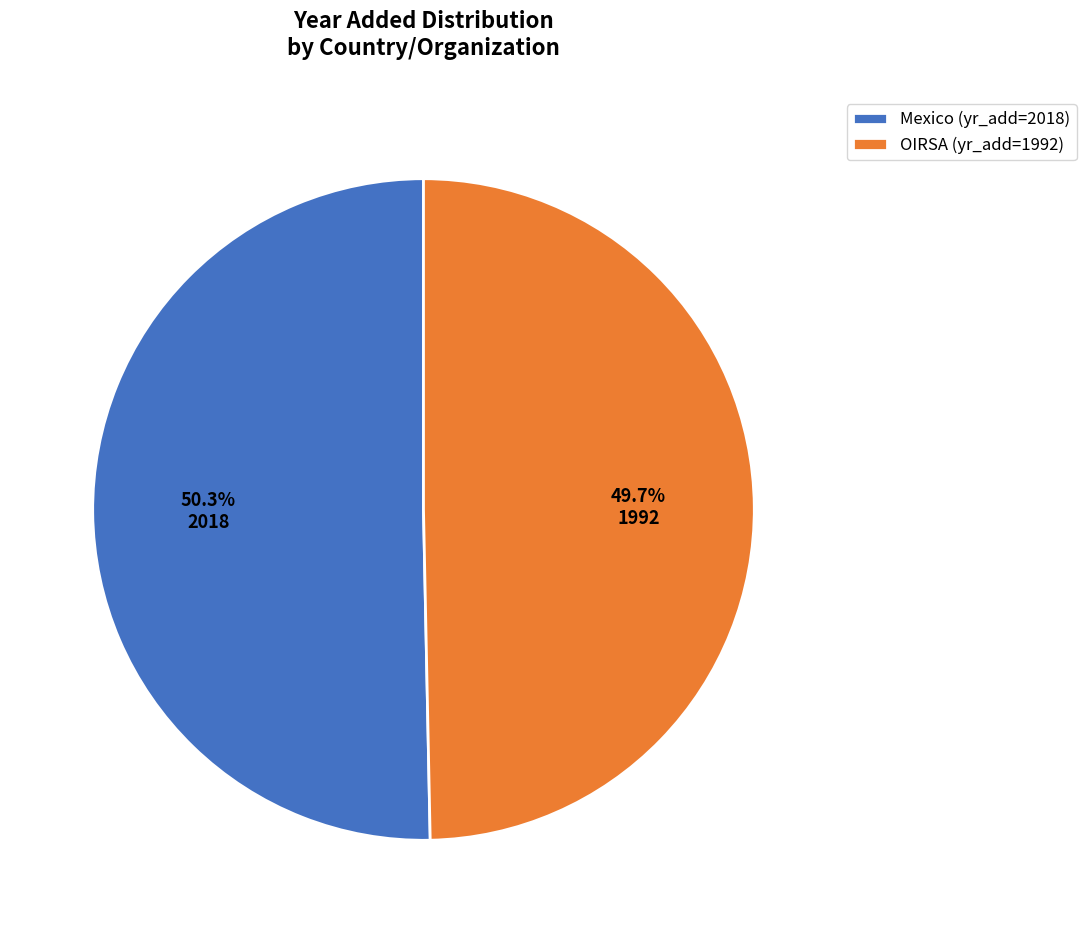

Is it true that Mexico is 50% of the pie?

True